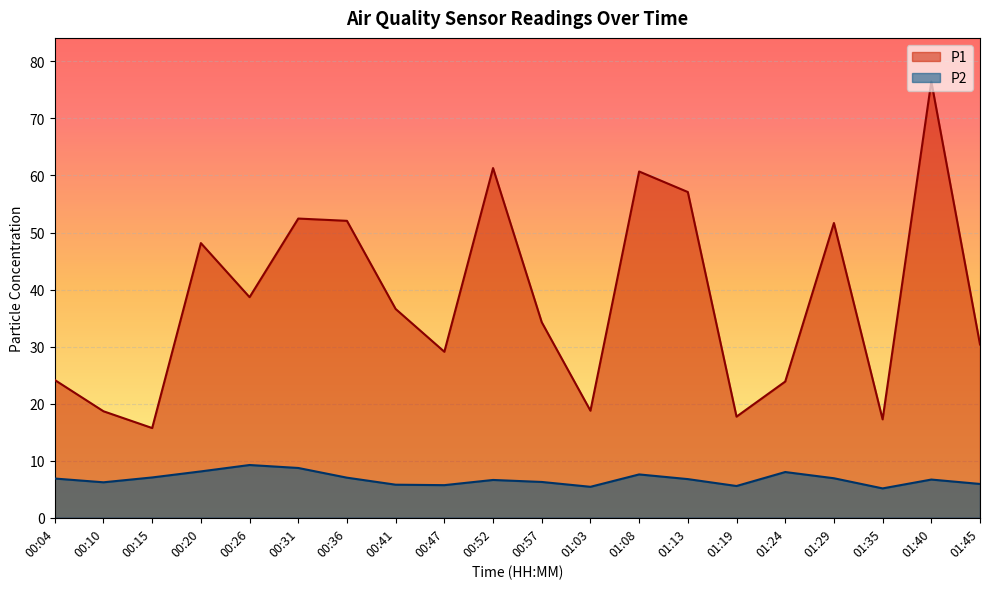

What is the difference between the second highest and second lowest values in the P2 series?

3.3